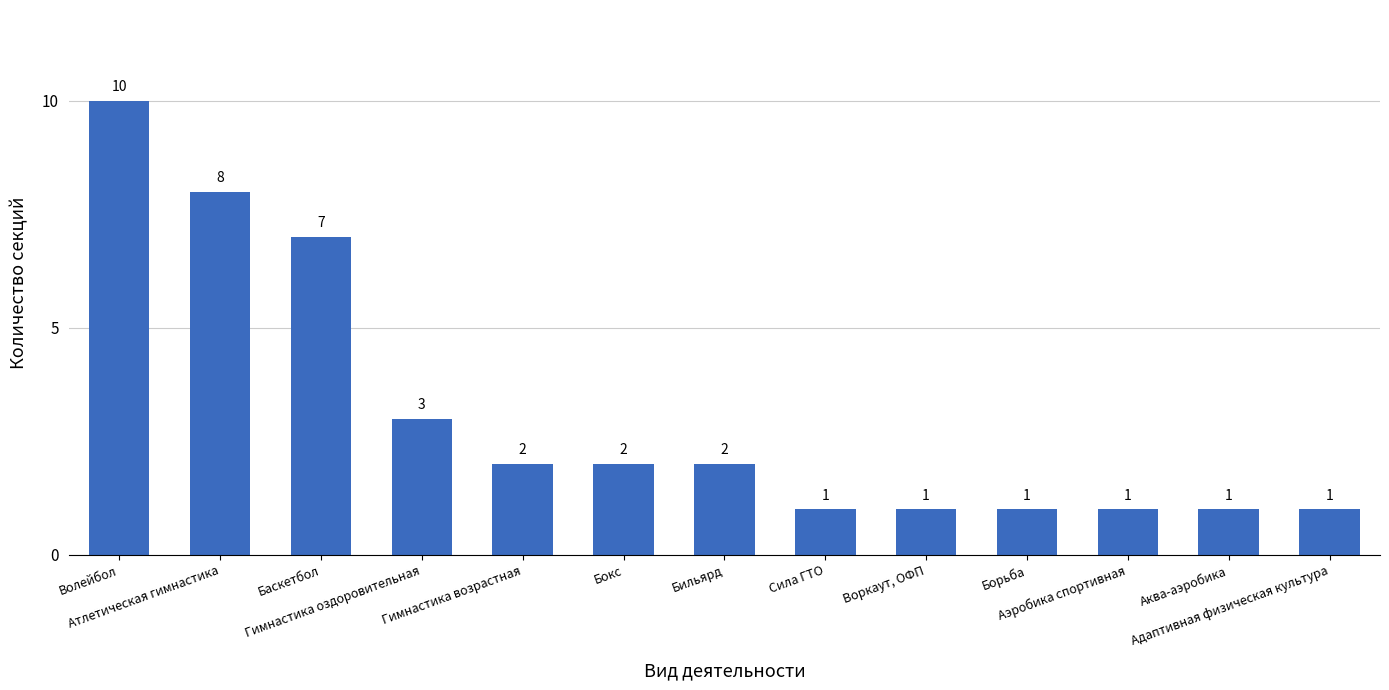

Reading left to right, what are all the values shown in this chart?

10	8	7	3	2	2	2	1	1	1	1	1	1